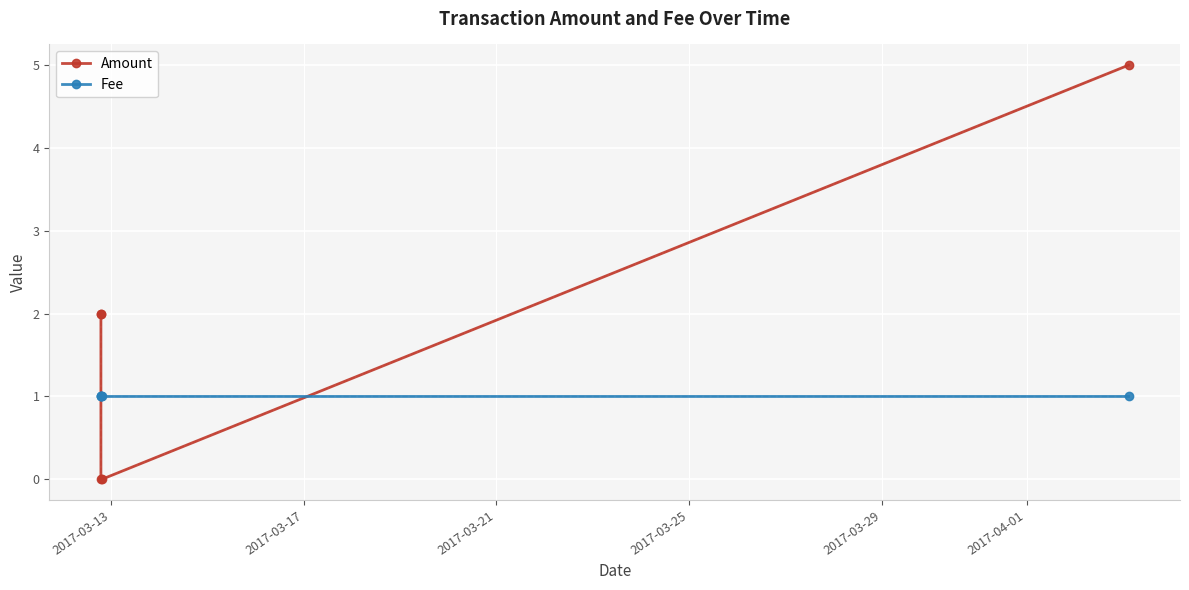

What is the maximum value for Fee?

1.0